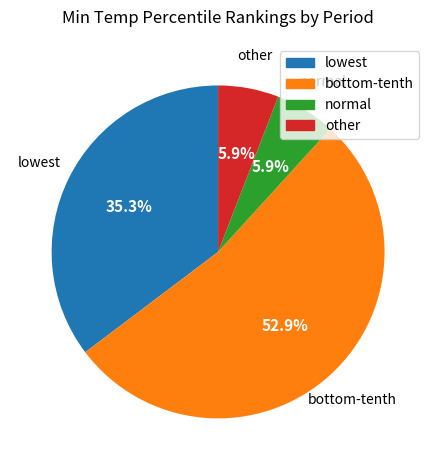

Is there any slice that represents more than half of the pie?

Yes